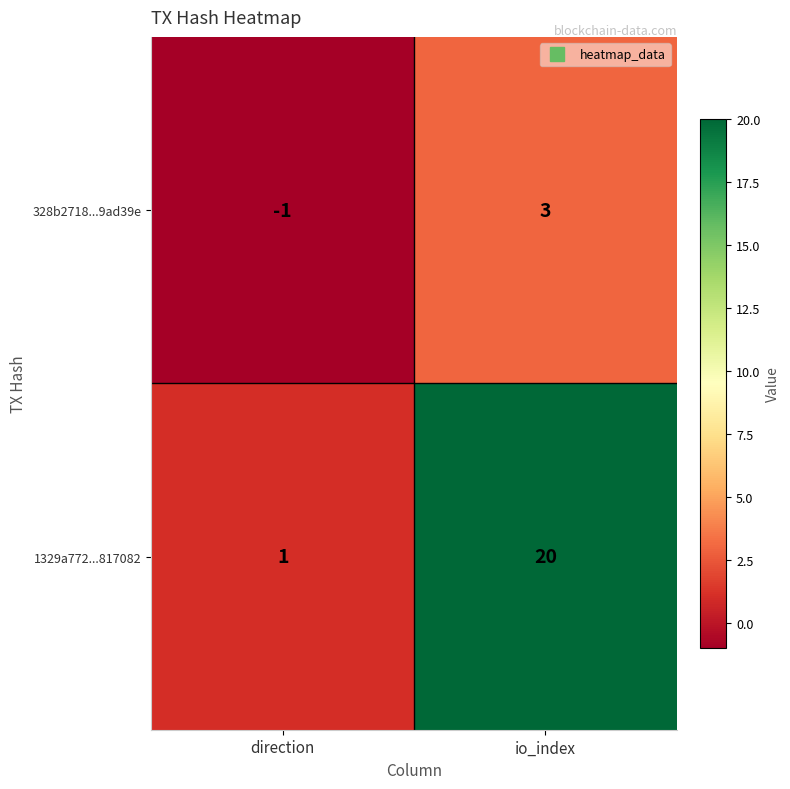

How many distinct data groups are displayed?

2